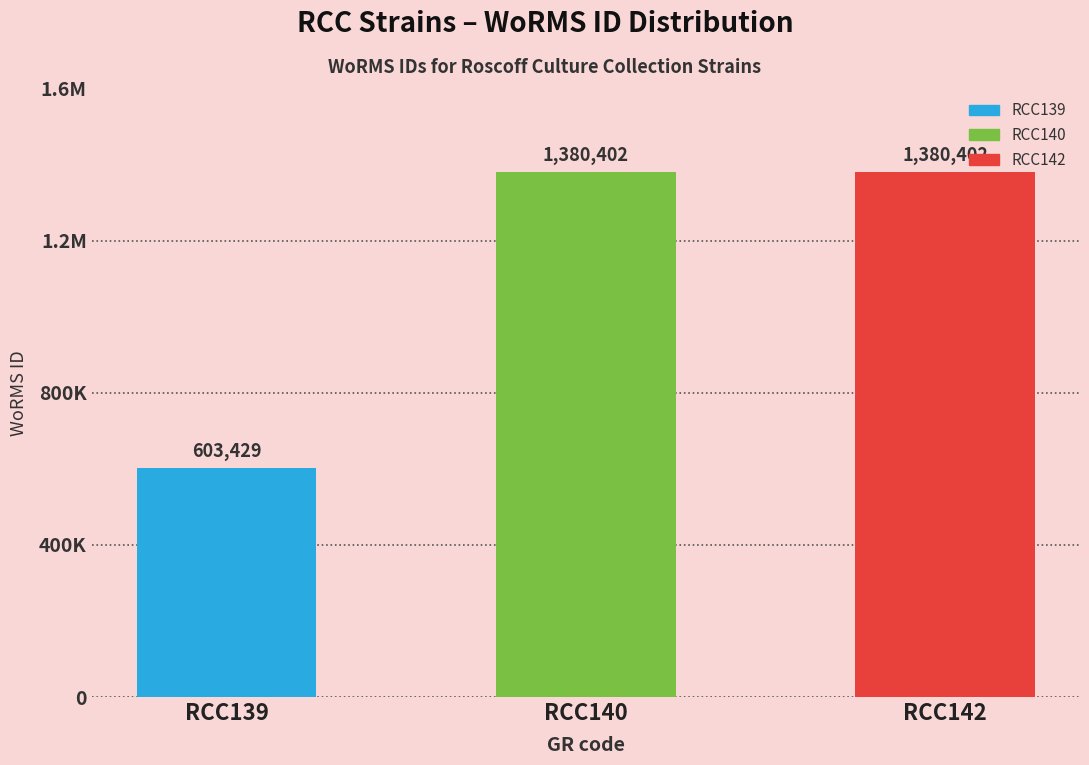

The value at RCC140 is 2256070. True or false?

False